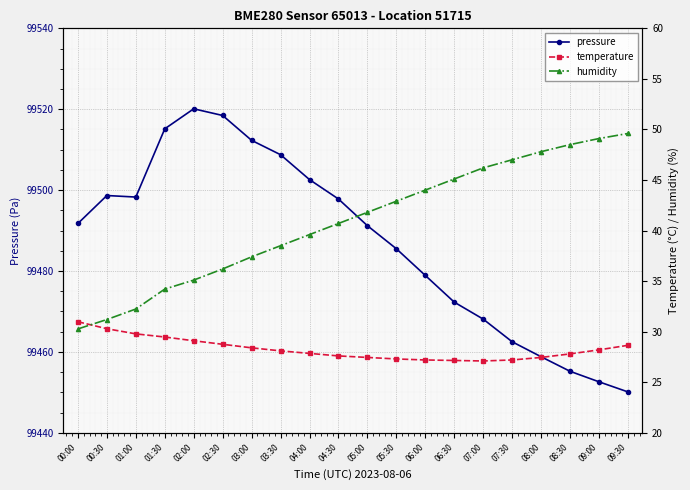

At which category is the sum across all series the highest?

02:00